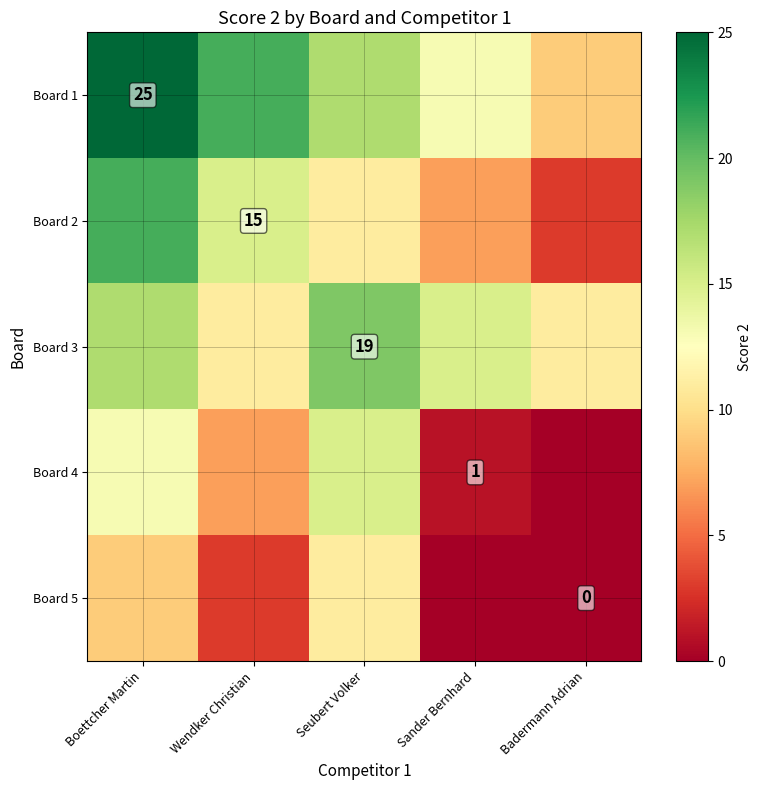

The value of Board 1 at Boettcher Martin is 11. True or false?

False